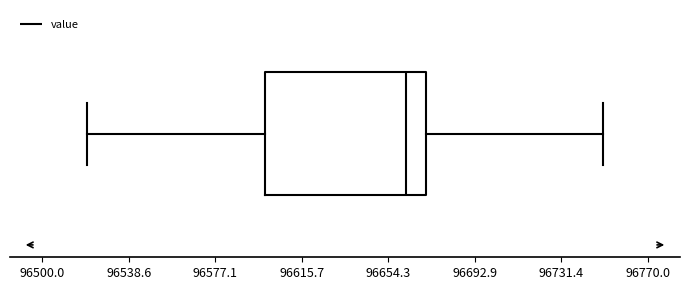

Where does the right whisker of the box end on the x-axis? The values are not printed on the chart, so give them approximately, as read against the axis.

96750